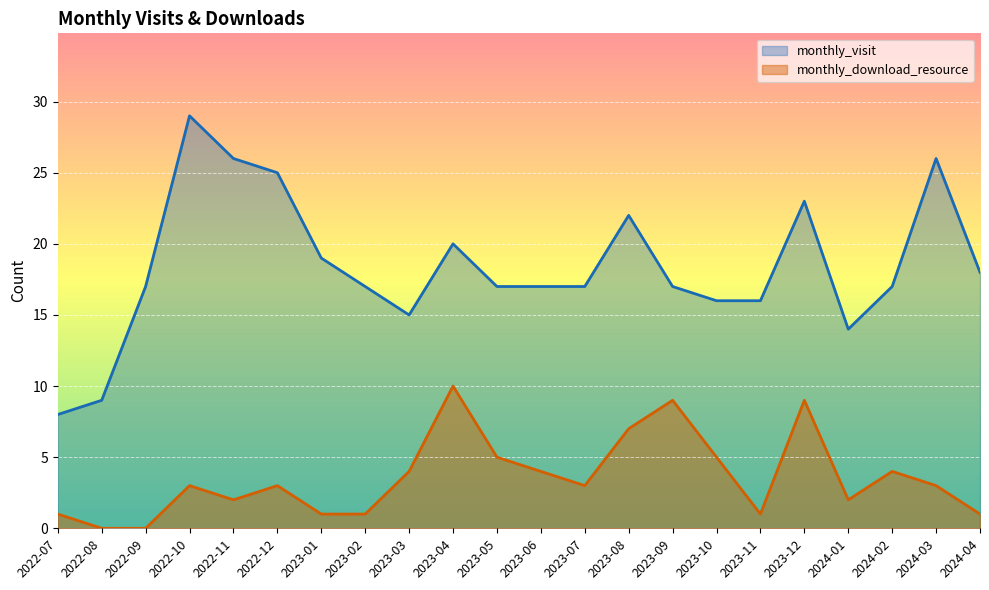

What is the difference between the monthly_download_resource values at 2023-01 and 2023-09?

8